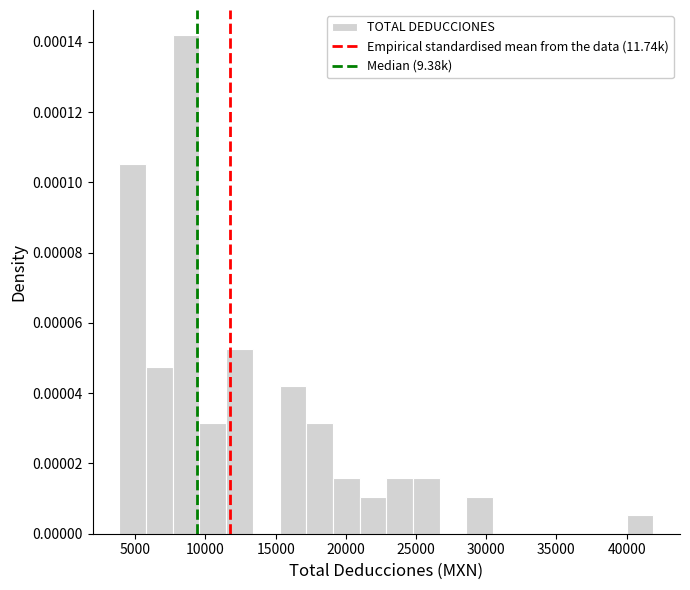

Read against the x-axis, roughly where is the centre of the tallest bar?

8500